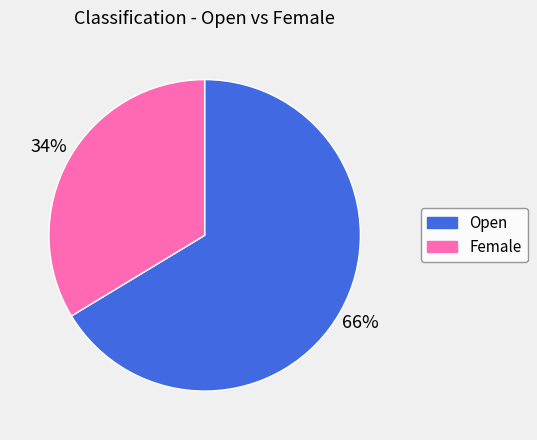

Is it true that Open is 66% of the pie?

True